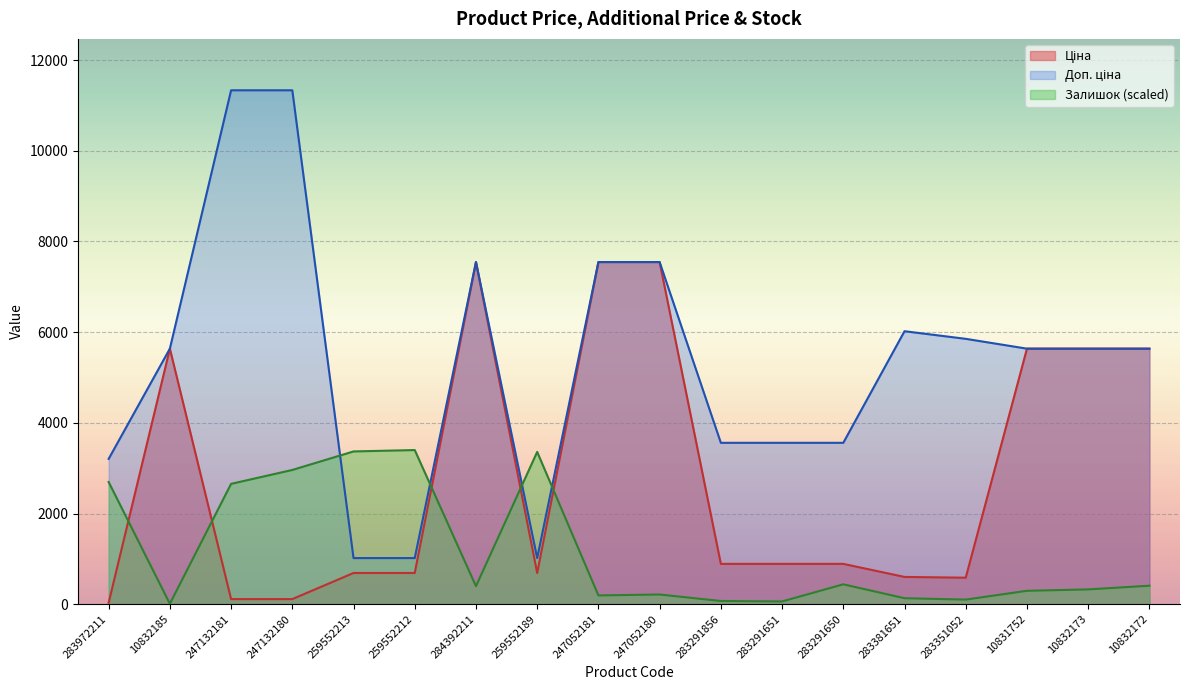

Count the number of data series in this chart.

3